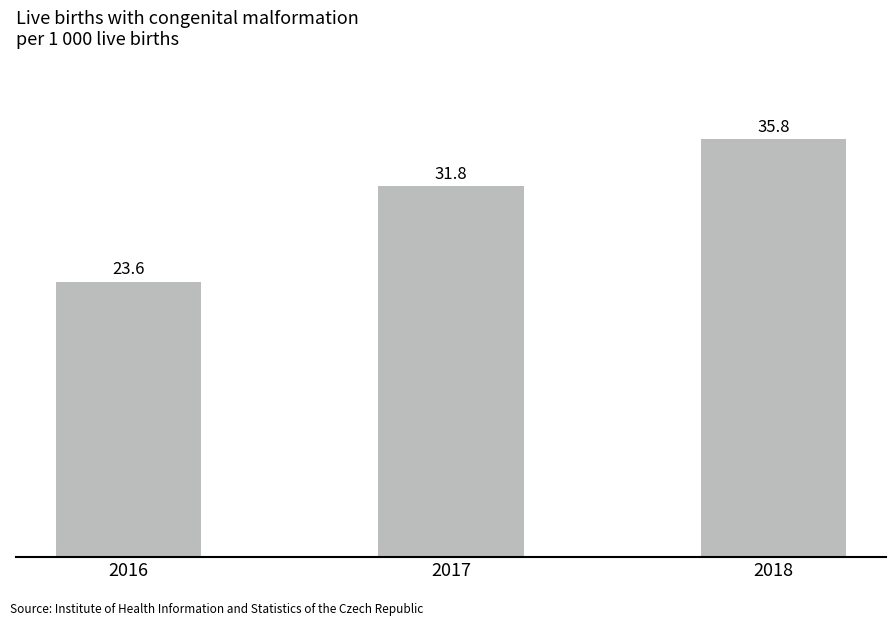

What is the value of the 3rd bar from the left?

35.8